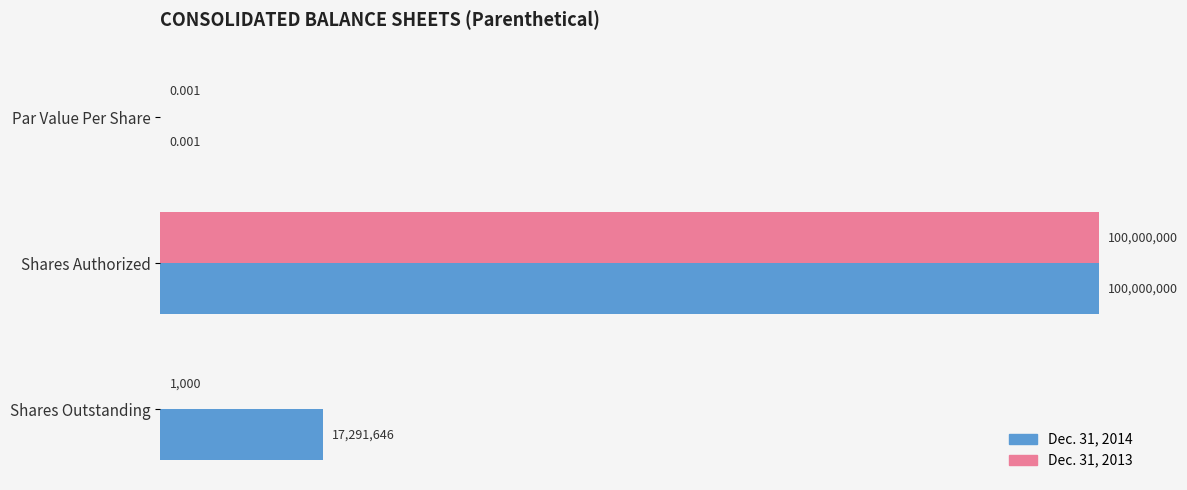

What are all the series names shown in the legend?

Dec. 31, 2014, Dec. 31, 2013